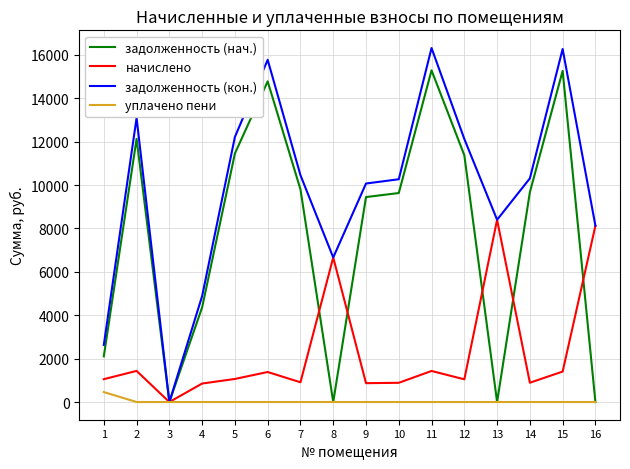

Which series has the largest total across all categories?

задолженность (кон.)